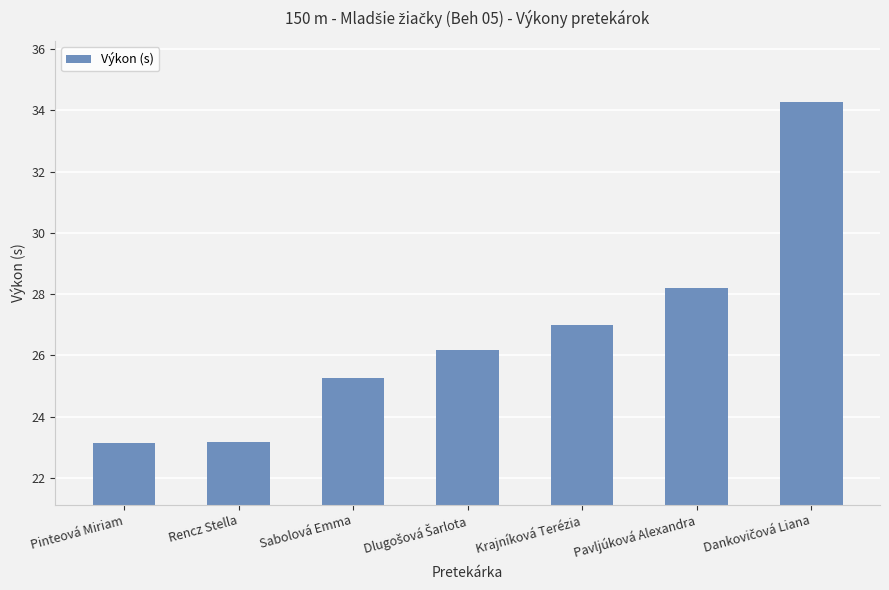

How many bars are there in total?

7